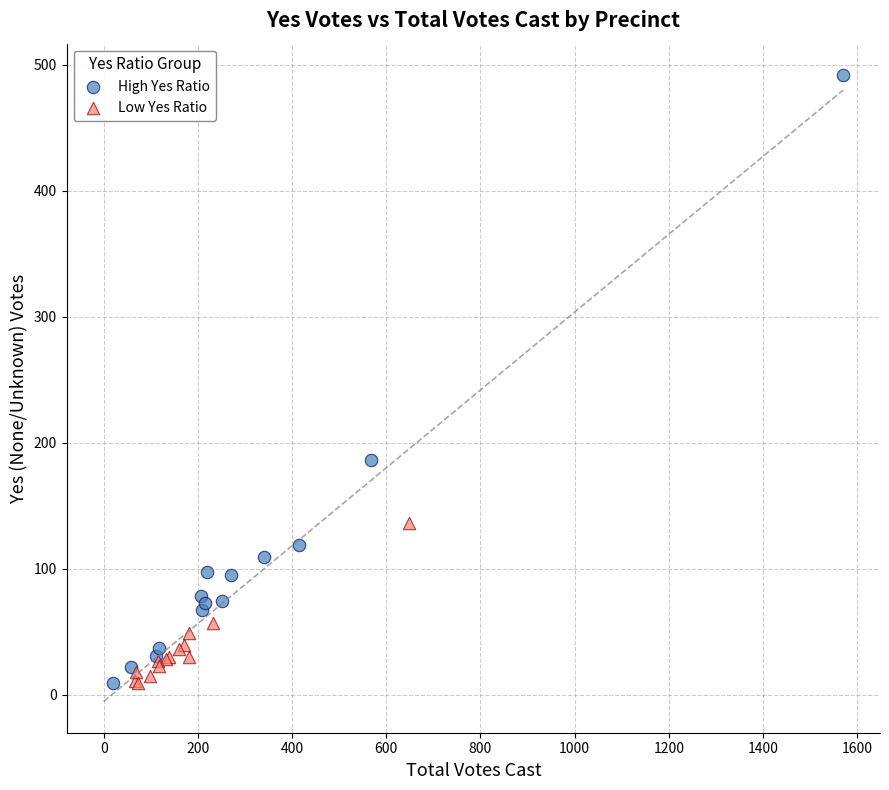

Which series has the widest spread of Y values?

High Yes Ratio